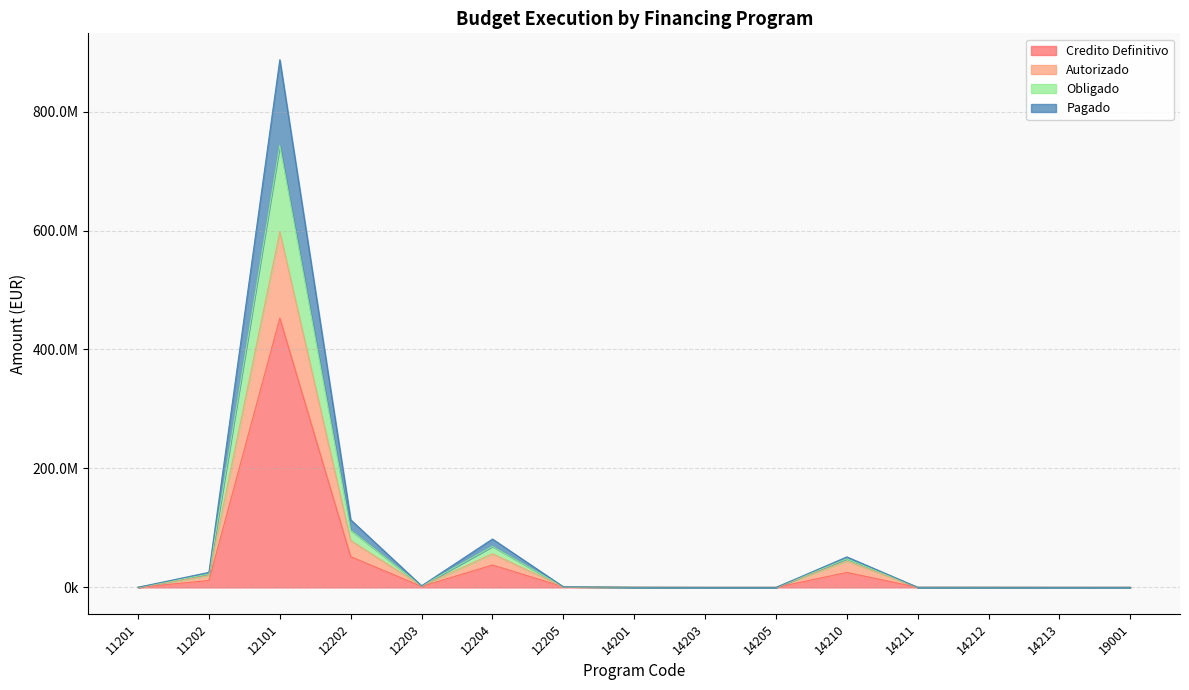

At which category is the sum across all series the highest?

12101